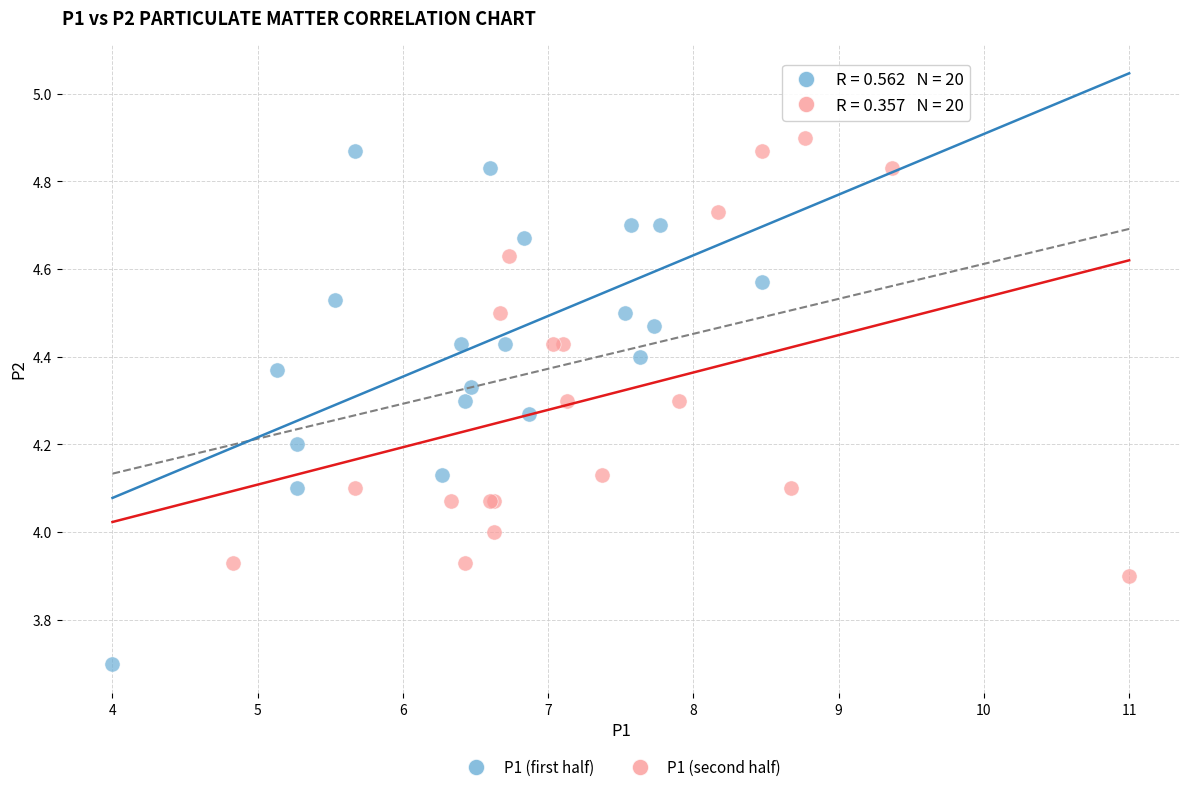

Which series contains the lowest Y value?

P1 (first half)